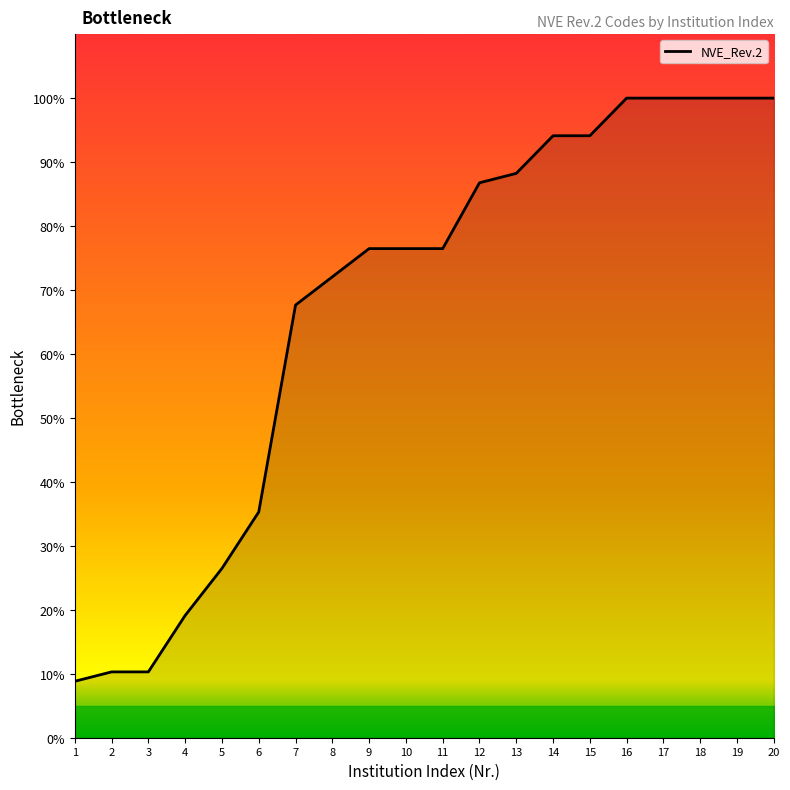

What is the change in value from 15 to 17?

+5.9